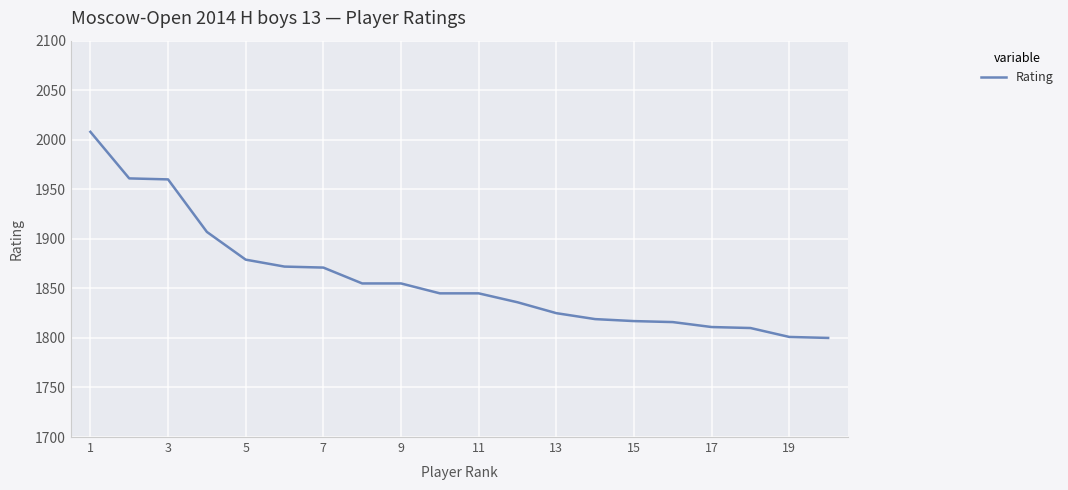

How many lines are shown in the chart?

1